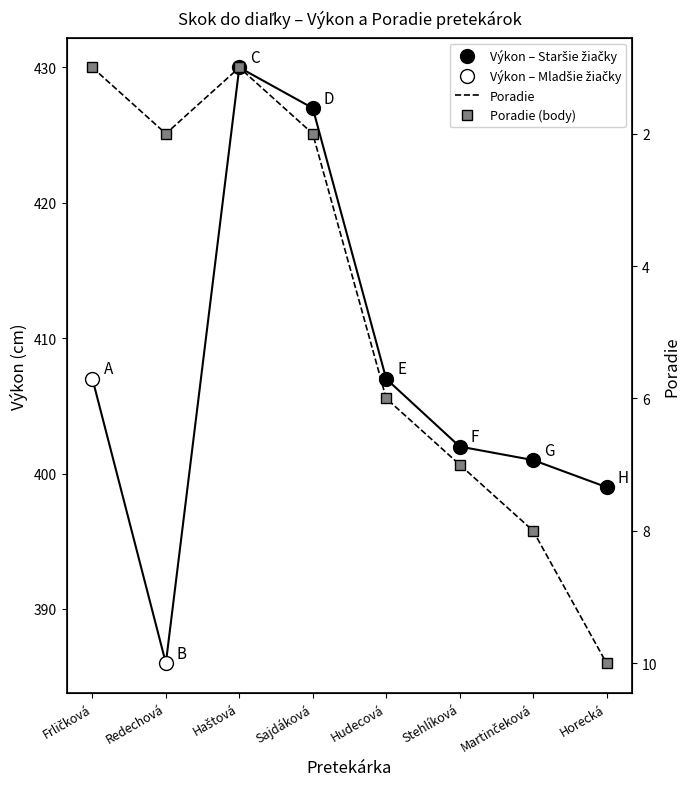

The Poradie series shows 5 at Stehlíková. True or false?

False